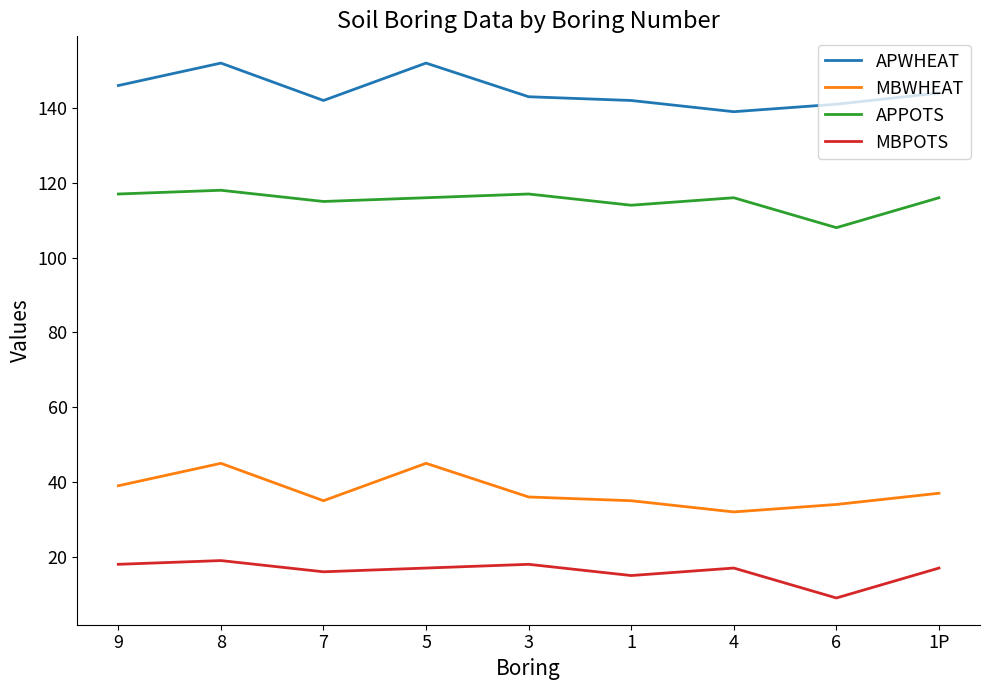

List the series in order of their overall mean, highest first.

APWHEAT, APPOTS, MBWHEAT, MBPOTS